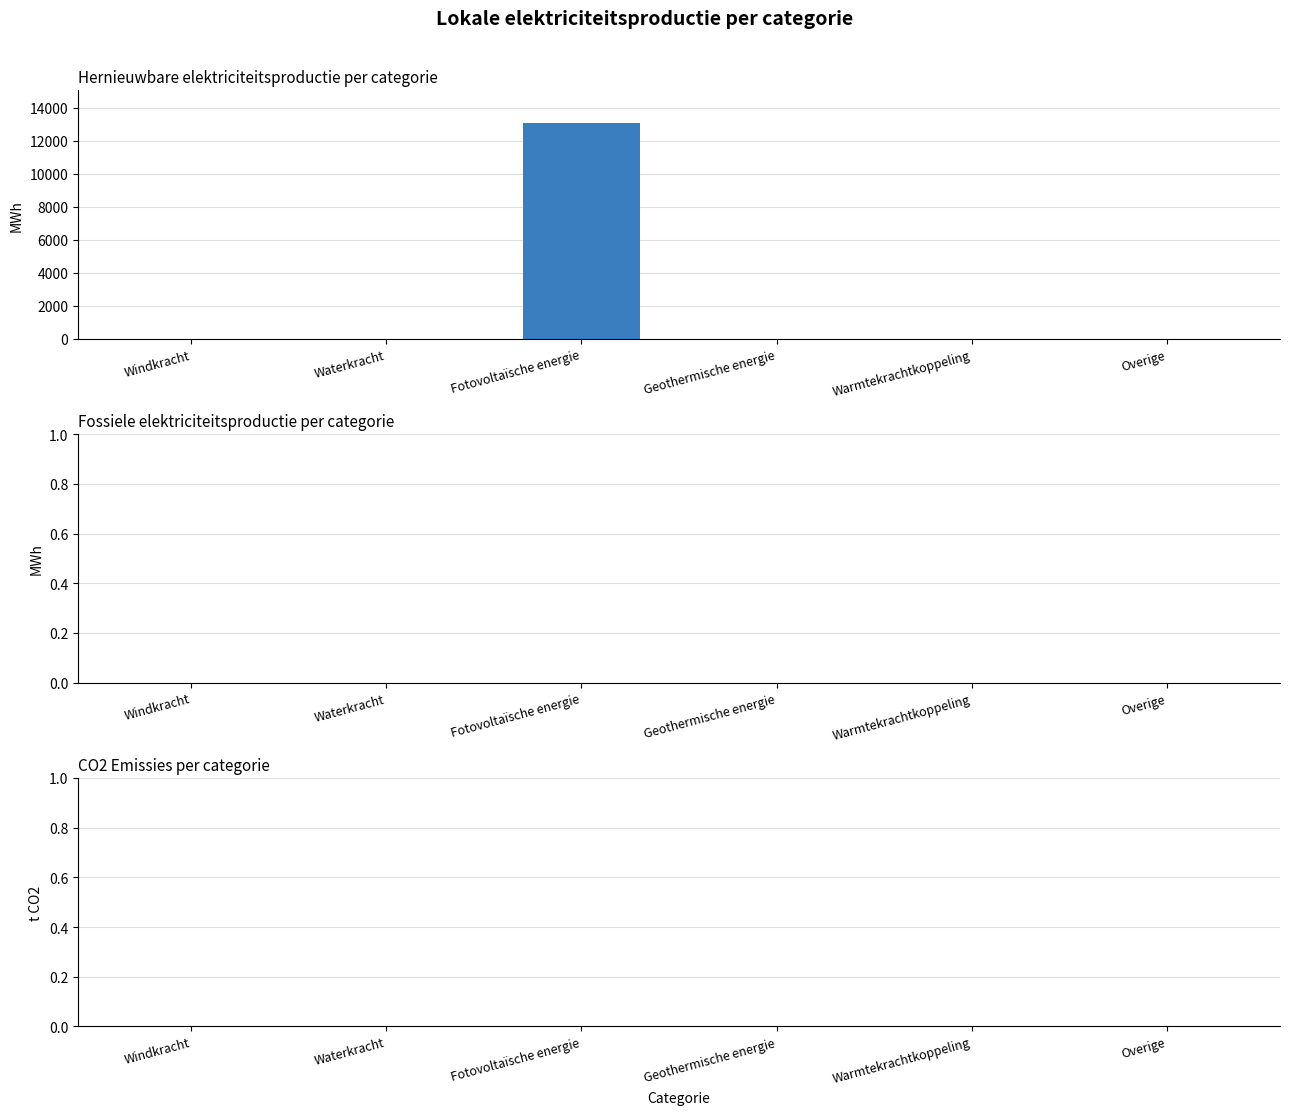

What is the maximum value shown in the chart?

13097.6